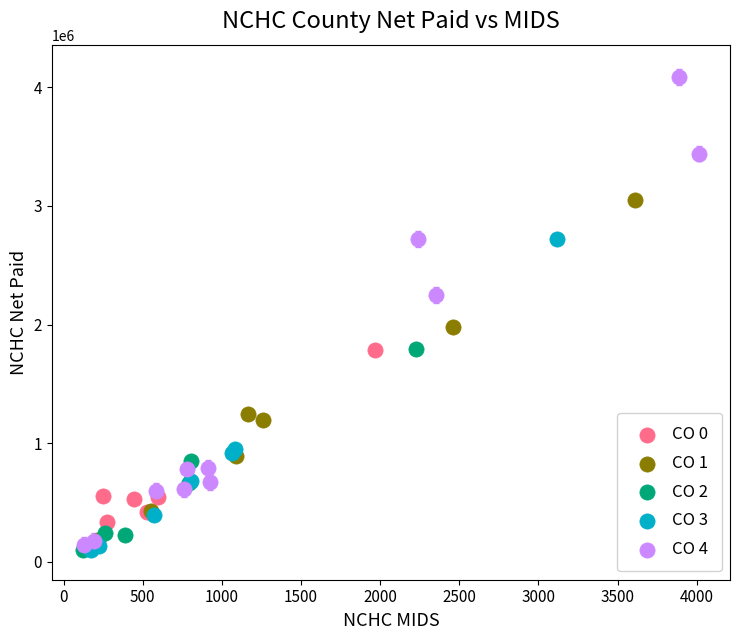

Which series reaches the maximum Y coordinate?

CO 4